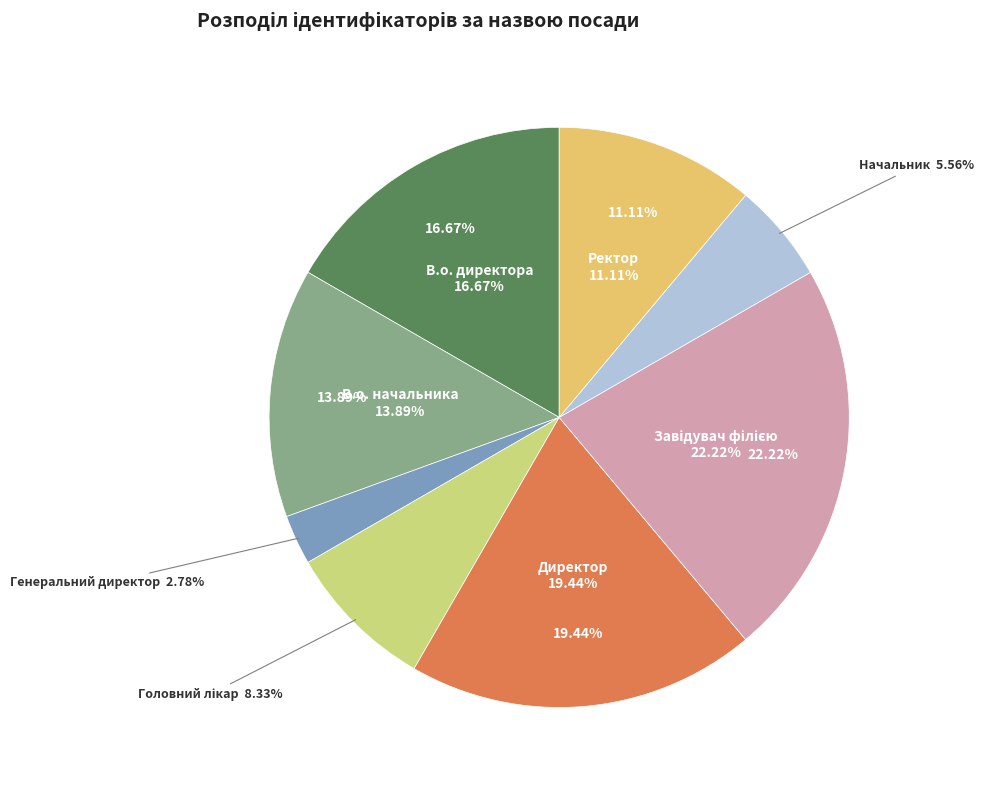

Does В.о. директора represent more than half of the total?

No